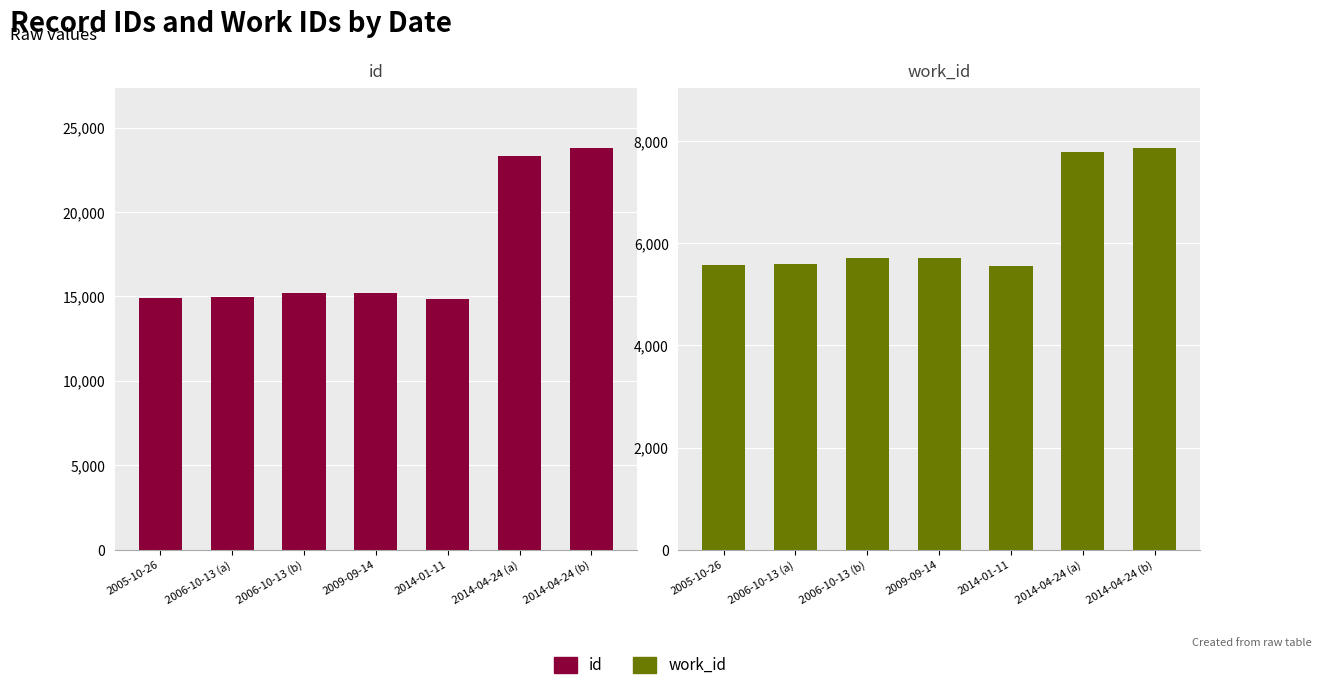

At which category is the sum across all series the highest?

2014-04-24 (b)